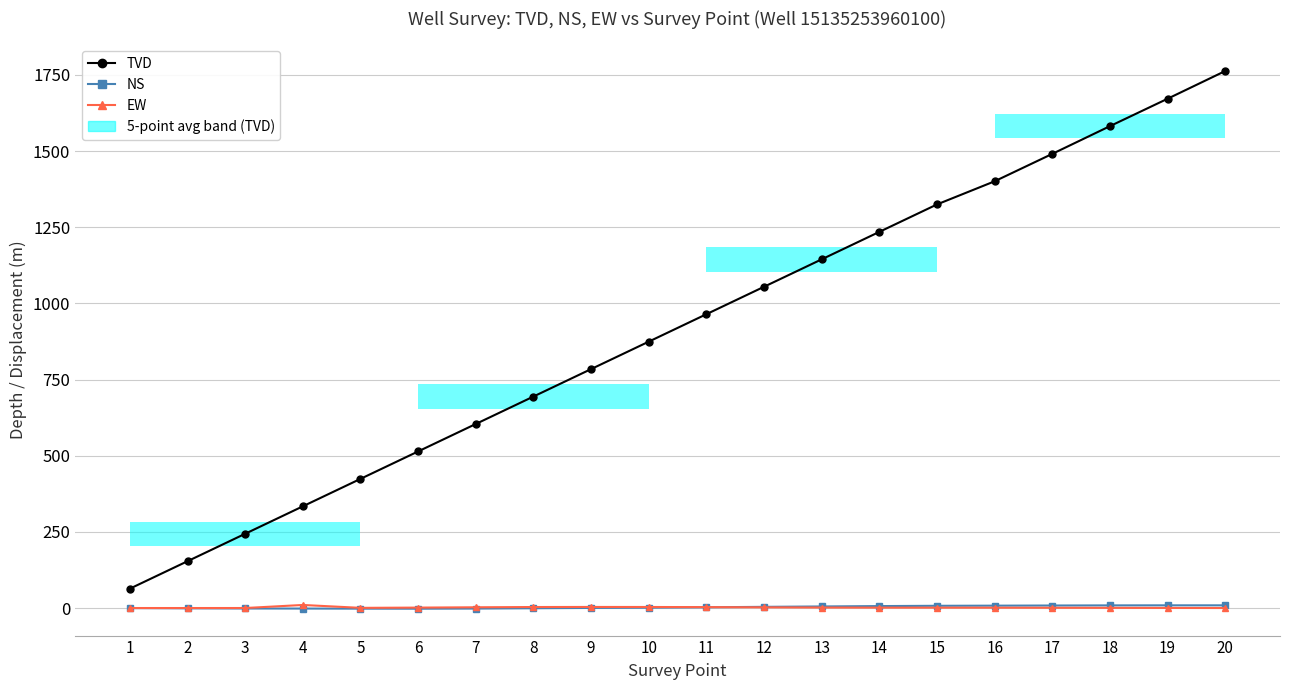

Between 8 and 14, which series saw the biggest shift?

TVD